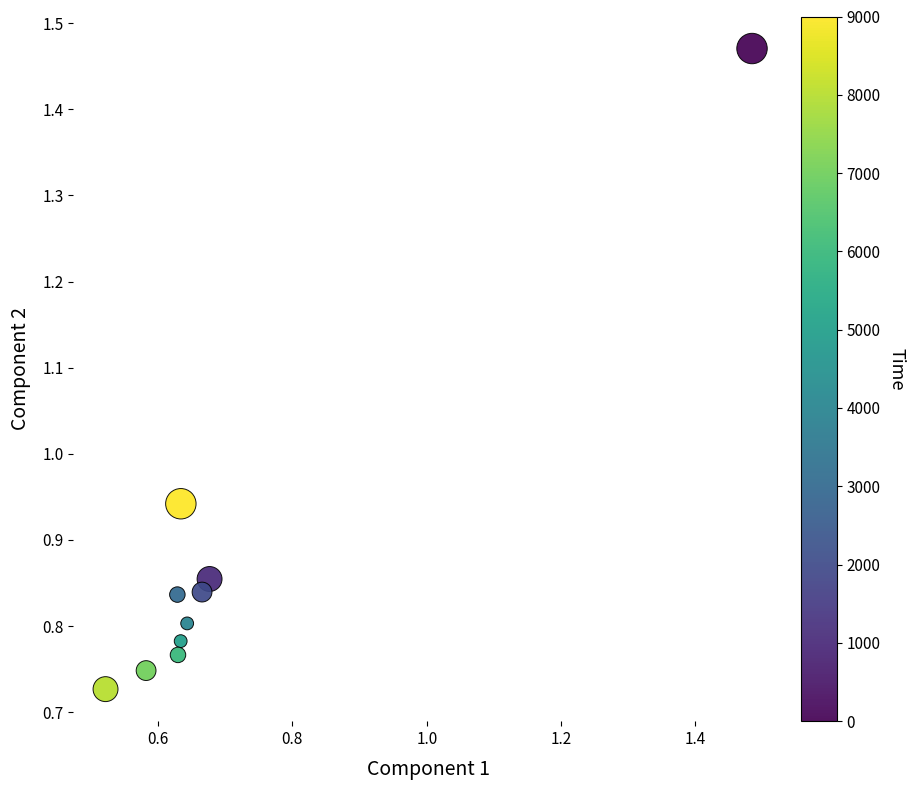

What is the range of X values (max minus min)?

1.0